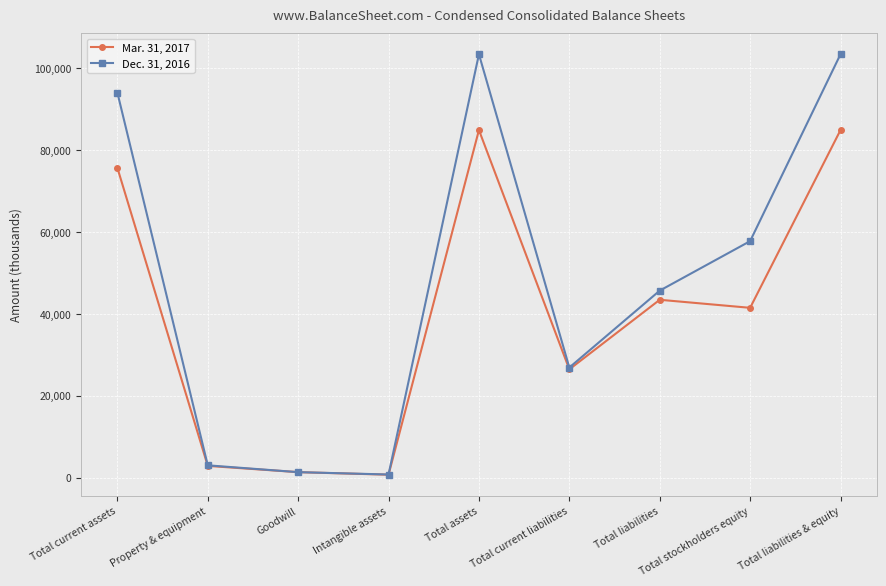

What is the label of the 3rd point from the right?

Total liabilities